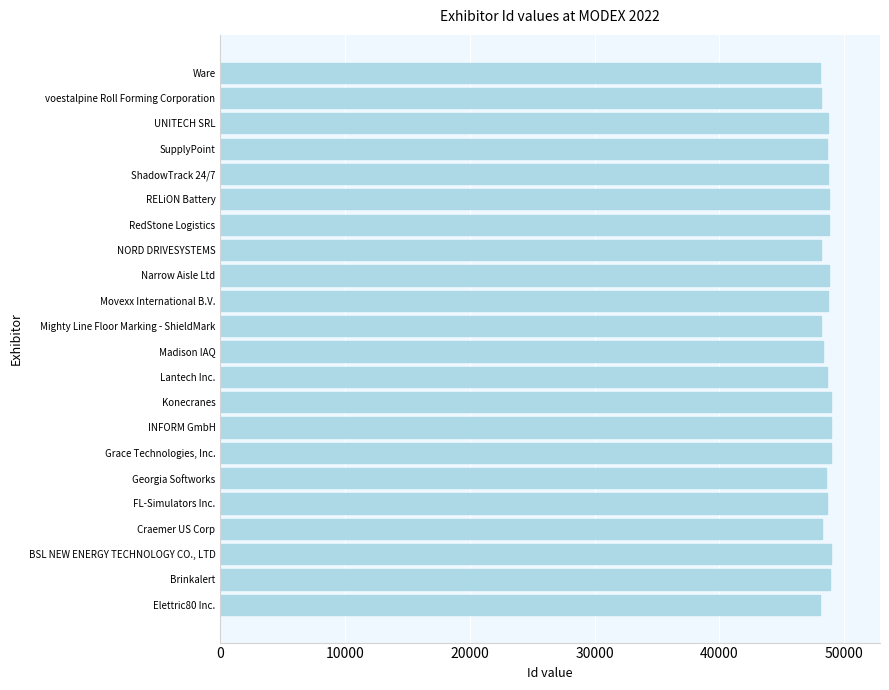

What is the sum of the values at Movexx International B.V. and Georgia Softworks?

97264